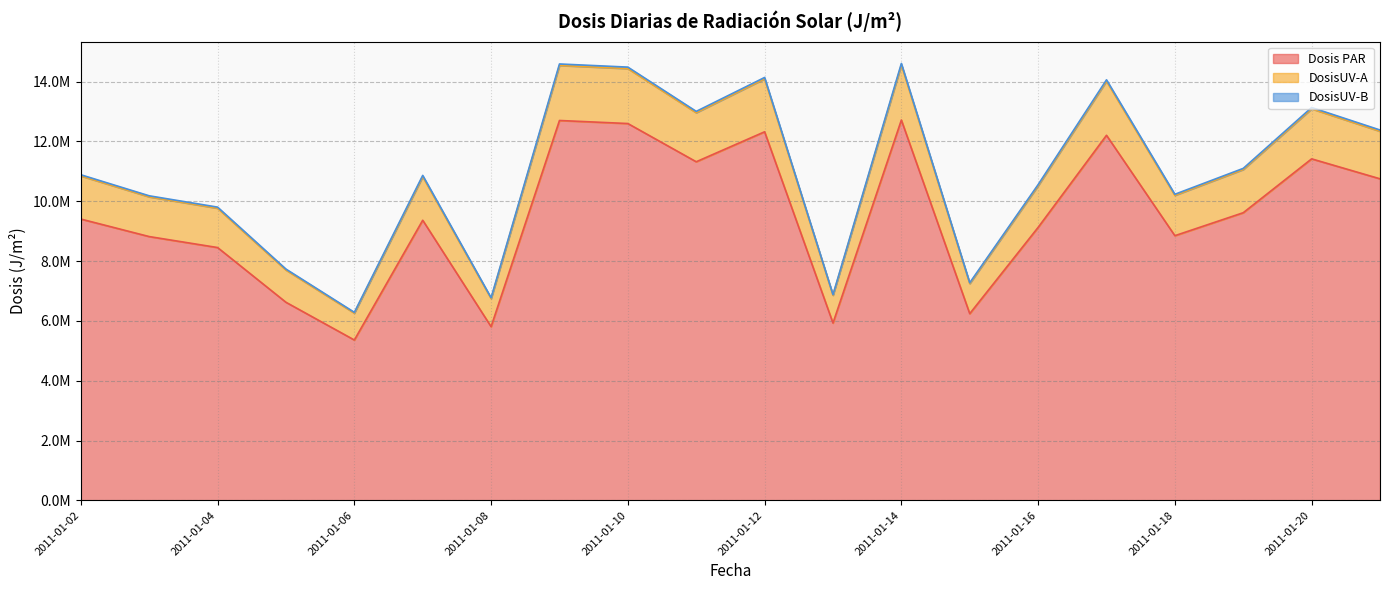

Does the chart have visible grid lines?

Yes